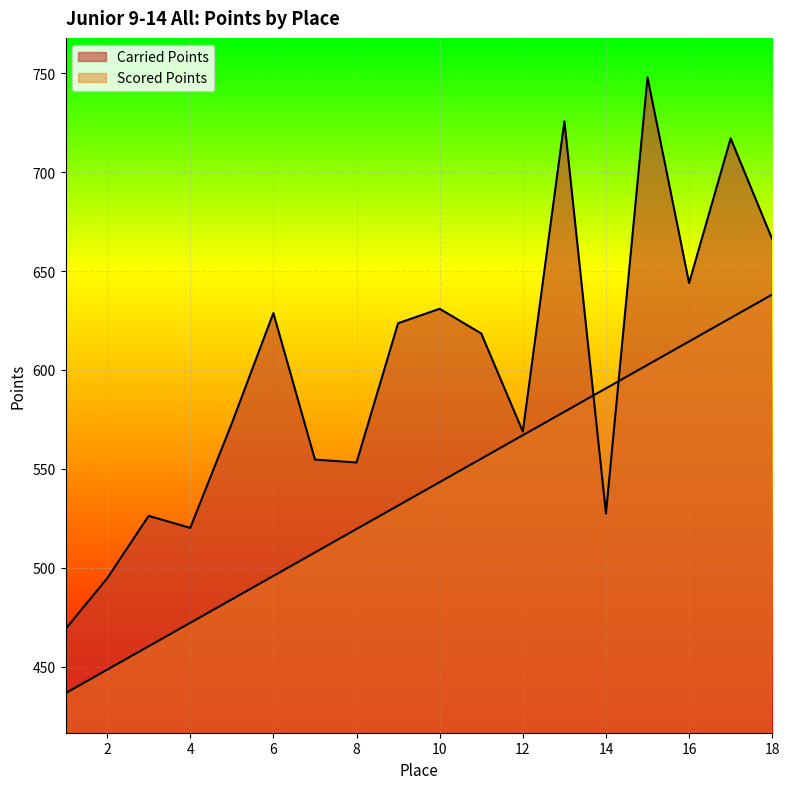

How many lines are shown in the chart?

2